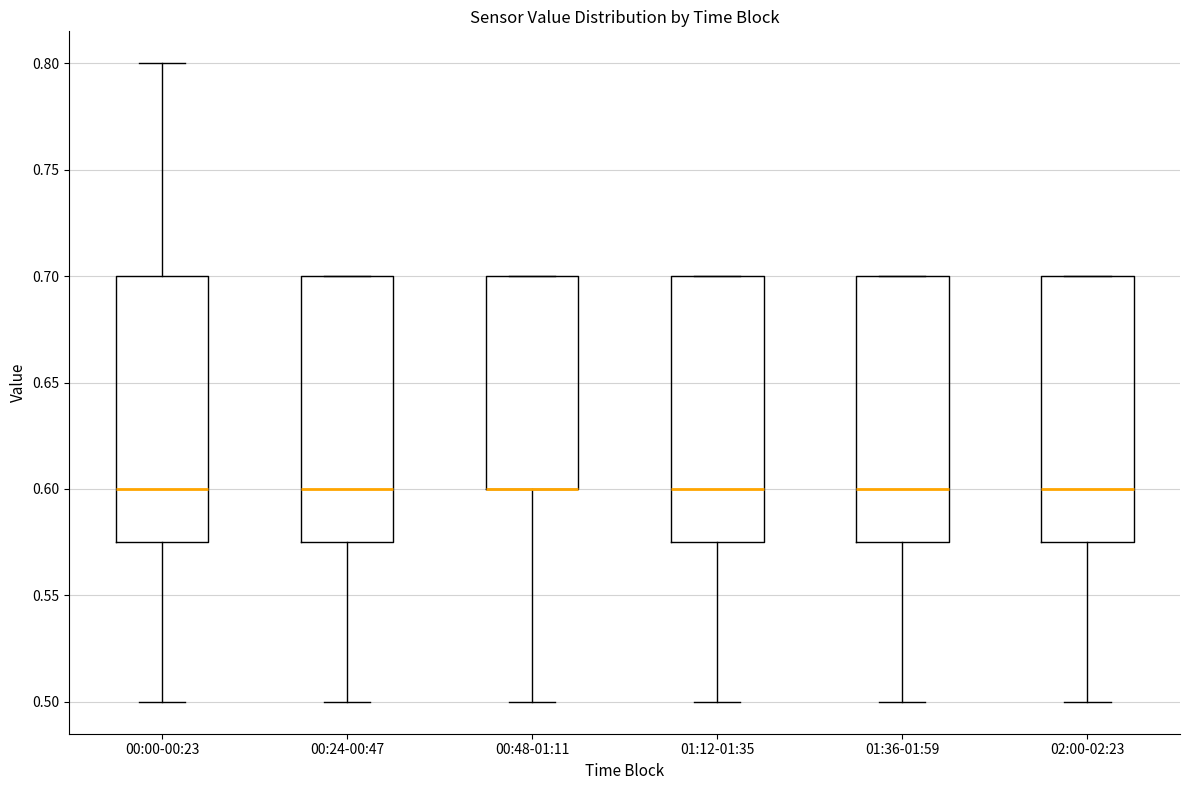

Reading left to right, read every box against the y-axis: the position of its median line, the range the box covers, and the ends of its whiskers. The values are not printed on the chart, so give them approximately, as read against the axis.

00:00-00:23: median 0.600, box 0.575 to 0.700, whiskers 0.500 to 0.800
00:24-00:47: median 0.600, box 0.575 to 0.700, whiskers 0.500 to 0.700
00:48-01:11: median 0.600 (drawn on the box's lower edge), box 0.600 to 0.700, whiskers 0.500 to 0.700
01:12-01:35: median 0.600, box 0.575 to 0.700, whiskers 0.500 to 0.700
01:36-01:59: median 0.600, box 0.575 to 0.700, whiskers 0.500 to 0.700
02:00-02:23: median 0.600, box 0.575 to 0.700, whiskers 0.500 to 0.700